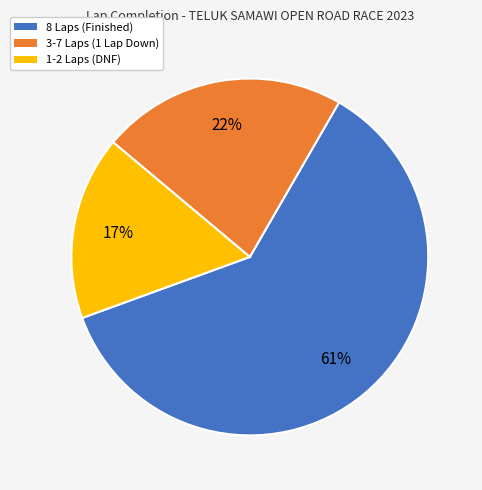

The 8 Laps (Finished) slice represents 73% of the pie. True or false?

False